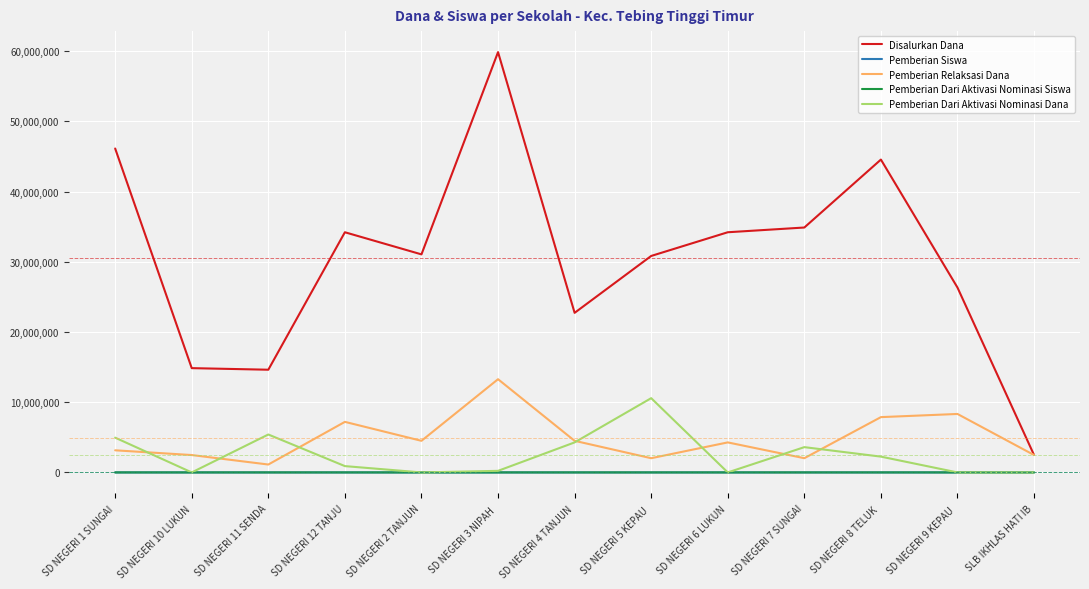

Which series has the largest total across all categories?

Disalurkan Dana